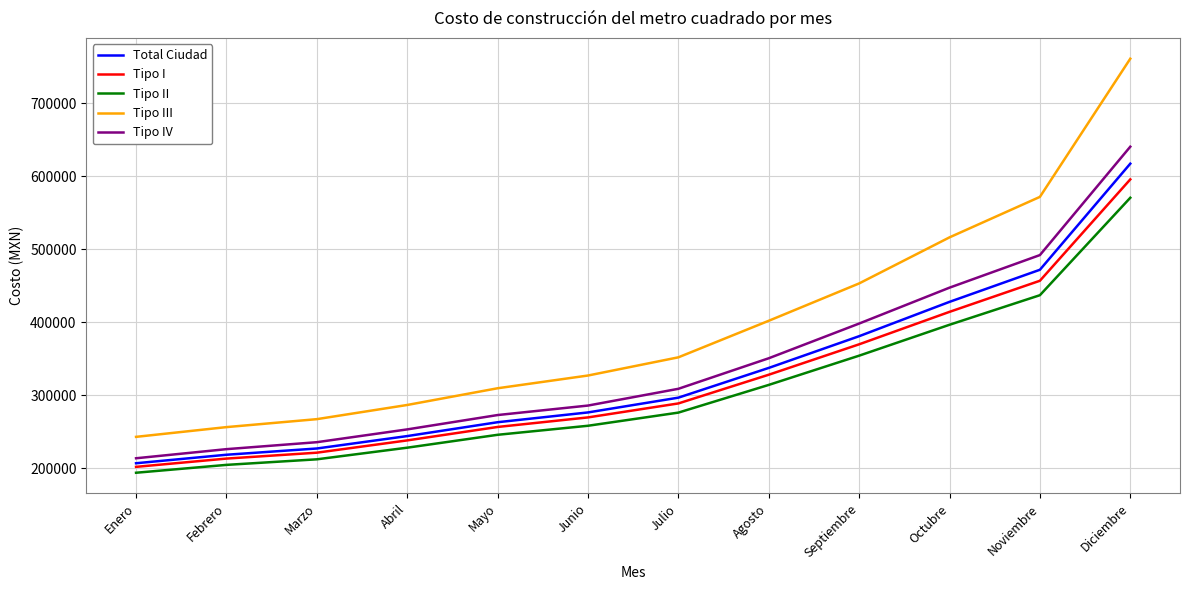

What is the lowest value of the Tipo III series?

242708.3